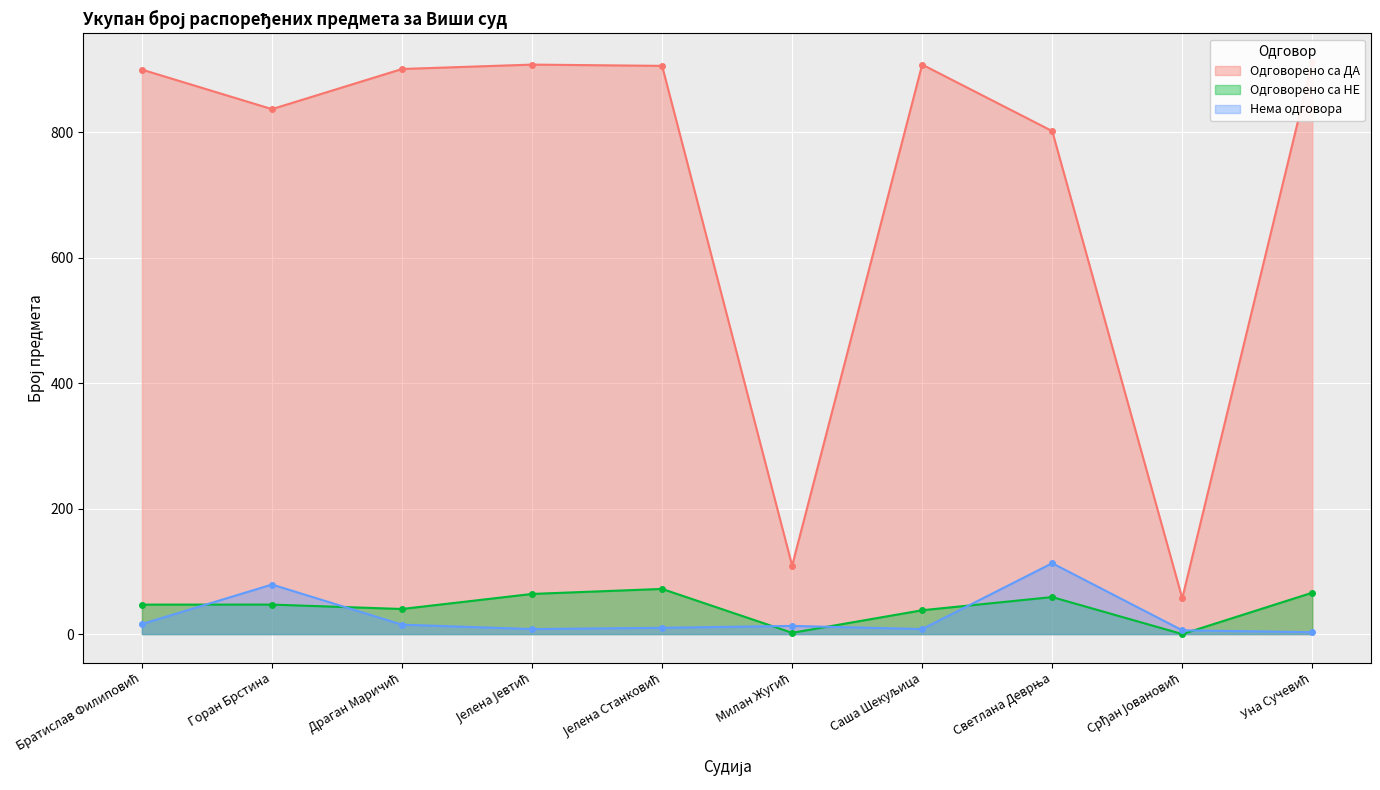

What is the label of the 2nd point from the right?

Срђан Јовановић